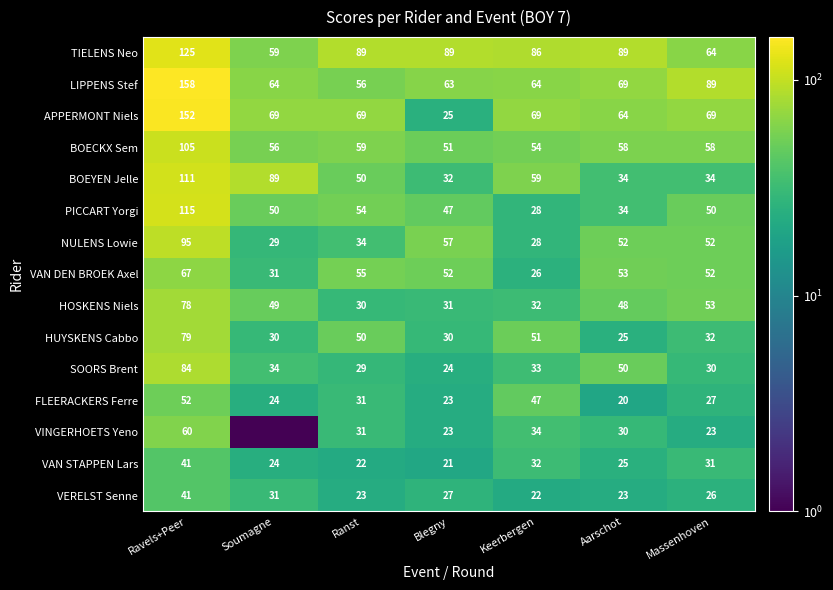

True or false: SOORS Brent has a value of 14.7 at Blegny.

False